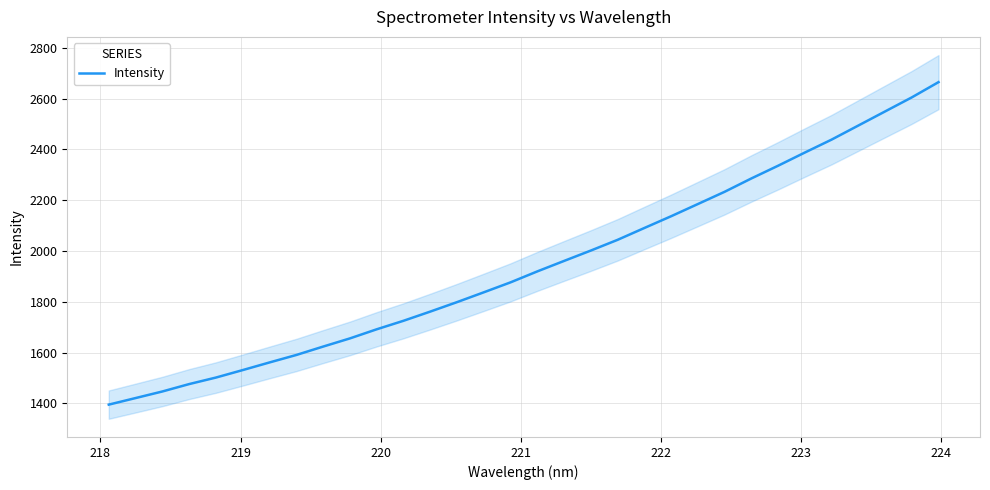

Is this an area chart (filled region under the line)?

No